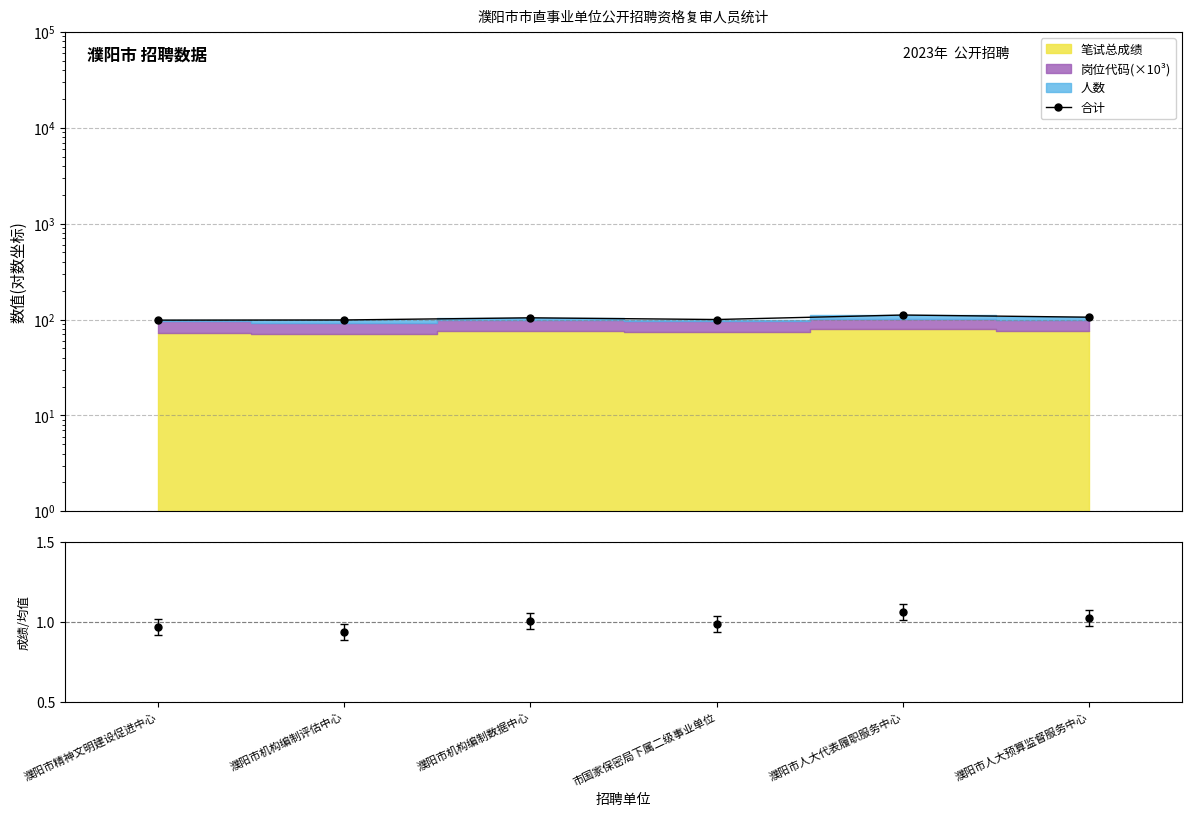

Reading left to right, extract all data points from this chart.

98.6	99.0	104.2	100.0	111.4	105.8